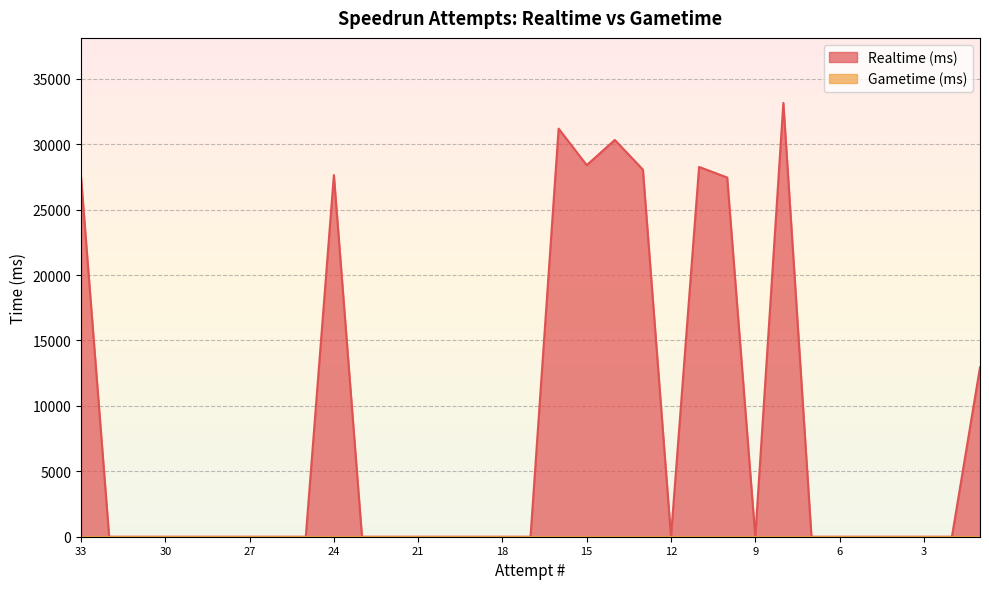

List the labels in order of value, largest first.

8, 16, 14, 15, 11, 13, 24, 33, 10, 1, 32, 31, 30, 29, 28, 27, 26, 25, 23, 22, 21, 20, 19, 18, 17, 12, 9, 7, 6, 5, 4, 3, 2